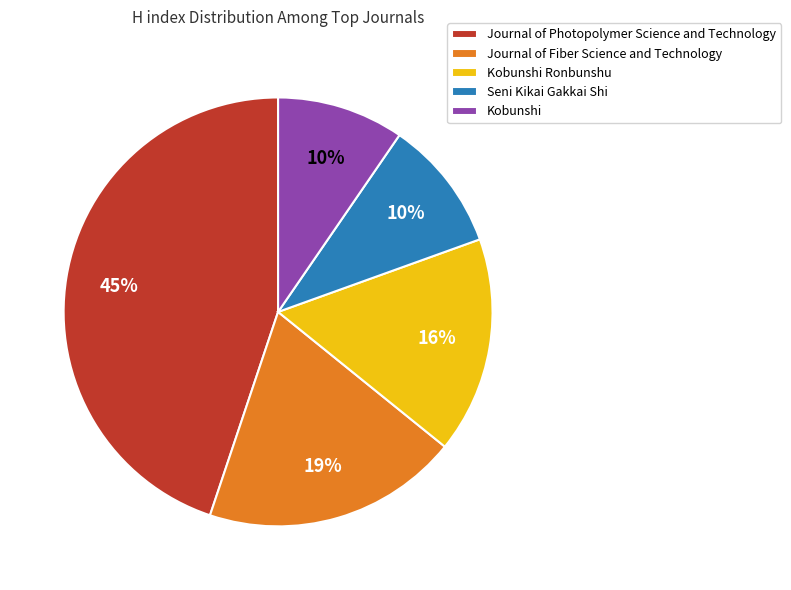

Which slice is the largest?

Journal of Photopolymer Science and Technology